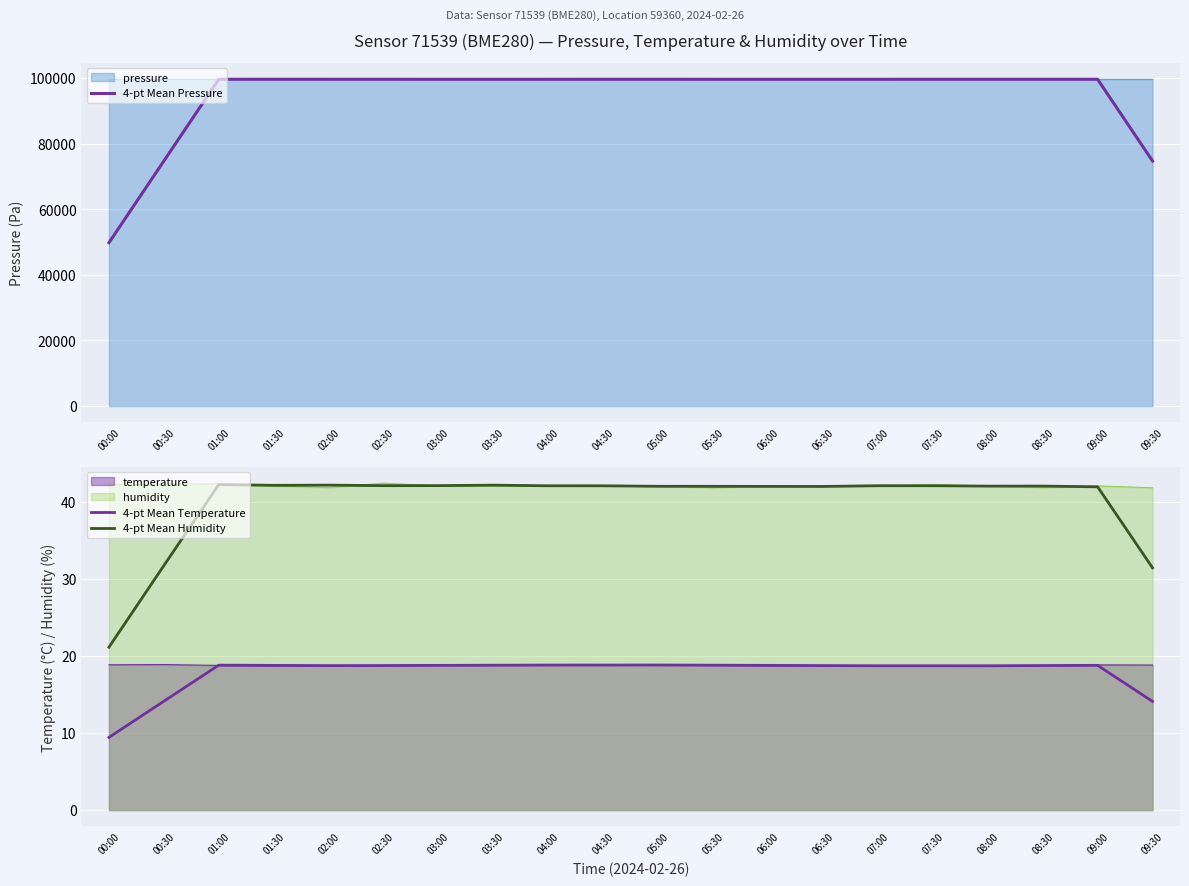

True or false: 4-pt Mean Pressure has a value of 99621.0 at 08:30.

True